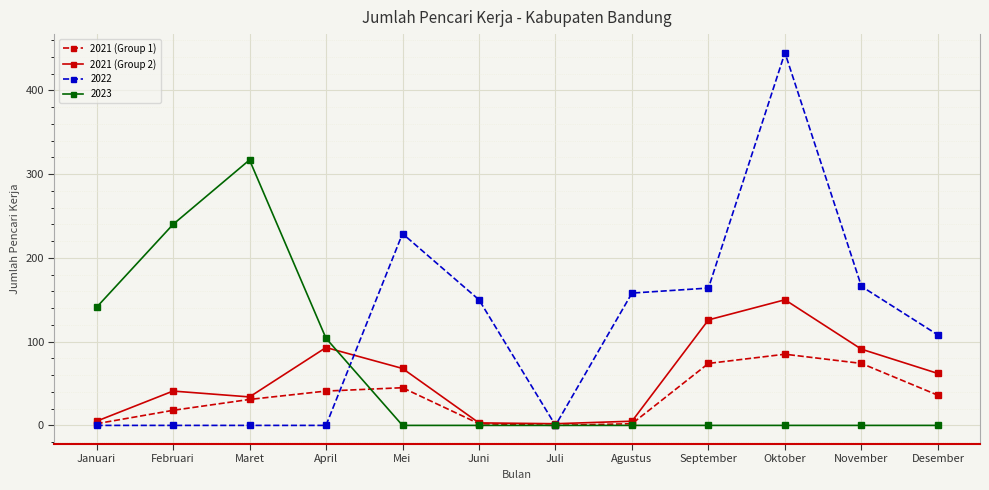

The value of 2021 (Group 2) at April is 93. True or false?

True